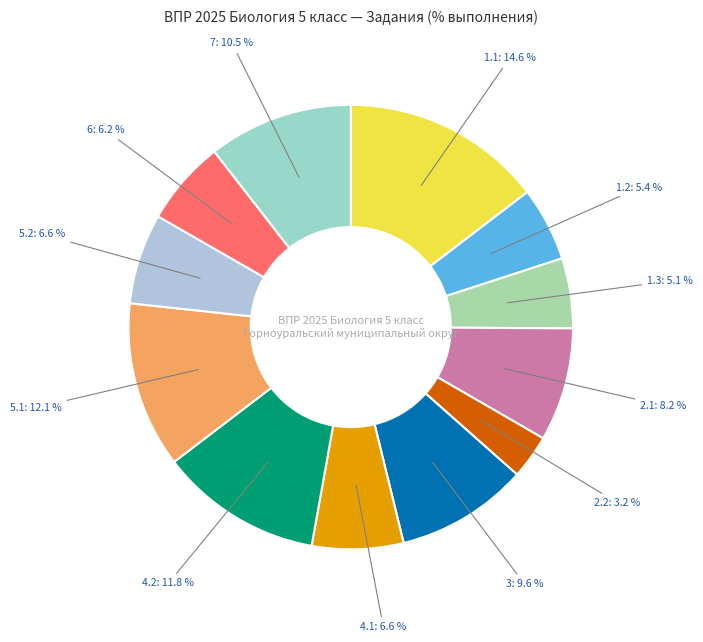

How many slices are in this pie chart?

12